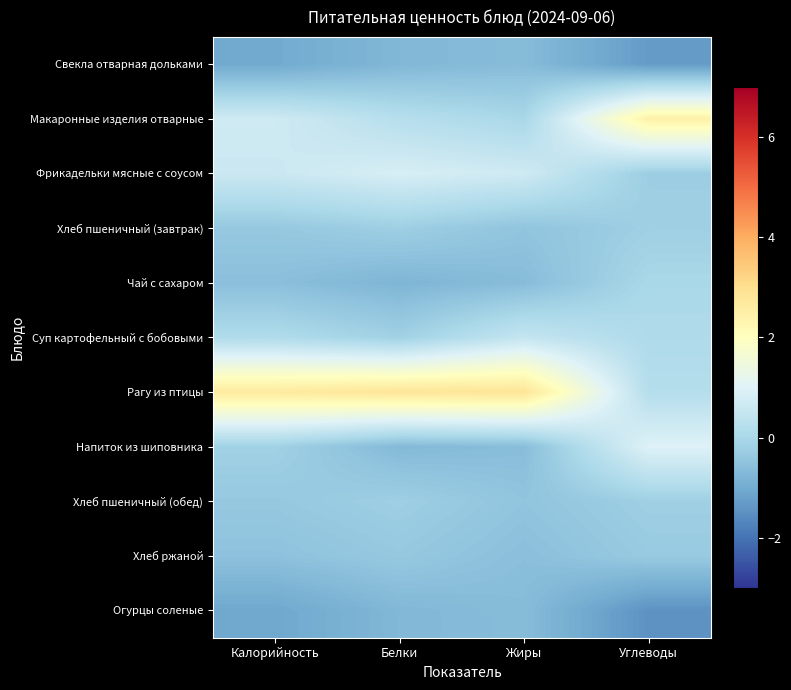

Reading left to right, list all the values displayed in this chart.

Свекла отварная дольками: Калорийность=-1.0	Белки=-0.7	Жиры=-0.6	Углеводы=-1.3
Макаронные изделия отварные: Калорийность=0.7	Белки=0.2	Жиры=-0.0	Углеводы=2.4
Фрикадельки мясные с соусом: Калорийность=0.6	Белки=0.8	Жиры=0.7	Углеводы=-0.2
Хлеб пшеничный (завтрак): Калорийность=-0.4	Белки=-0.2	Жиры=-0.5	Углеводы=-0.2
Чай с сахаром: Калорийность=-0.6	Белки=-0.8	Жиры=-0.6	Углеводы=-0.0
Суп картофельный с бобовыми: Калорийность=0.1	Белки=-0.2	Жиры=0.5	Углеводы=0.1
Рагу из птицы: Калорийность=2.7	Белки=2.8	Жиры=2.8	Углеводы=0.2
Напиток из шиповника: Калорийность=-0.2	Белки=-0.7	Жиры=-0.6	Углеводы=1.0
Хлеб пшеничный (обед): Калорийность=-0.4	Белки=-0.2	Жиры=-0.5	Углеводы=-0.2
Хлеб ржаной: Калорийность=-0.5	Белки=-0.4	Жиры=-0.6	Углеводы=-0.3
Огурцы соленые: Калорийность=-1.1	Белки=-0.7	Жиры=-0.6	Углеводы=-1.5